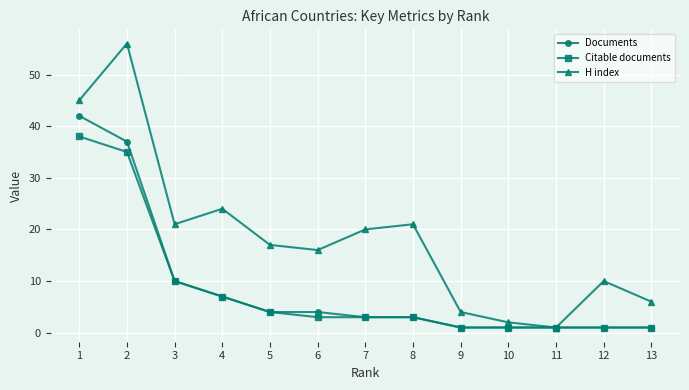

How many data points does each series have?

13